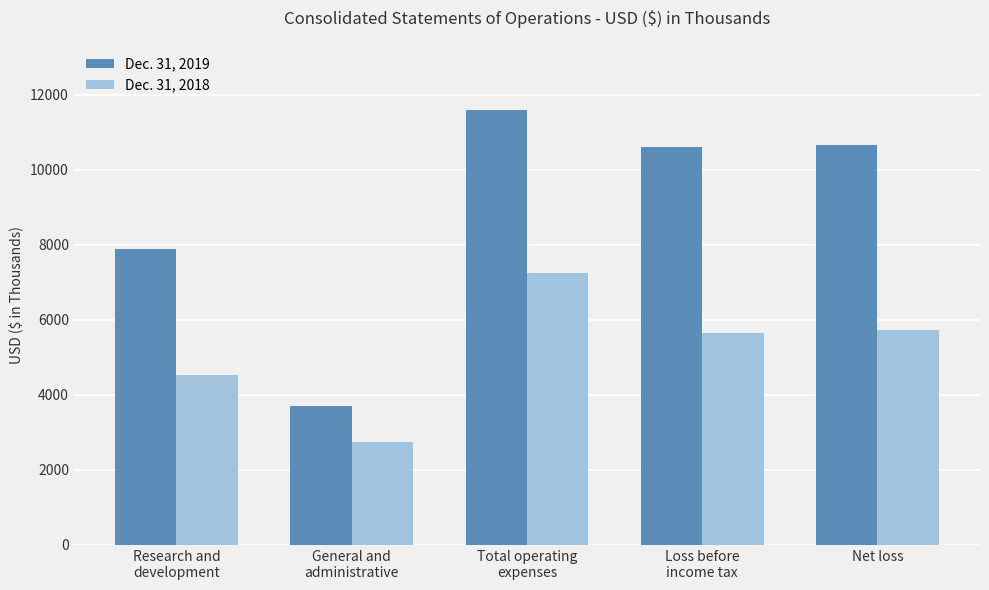

At which label is Dec. 31, 2019 closest to 7643?

Research and
development